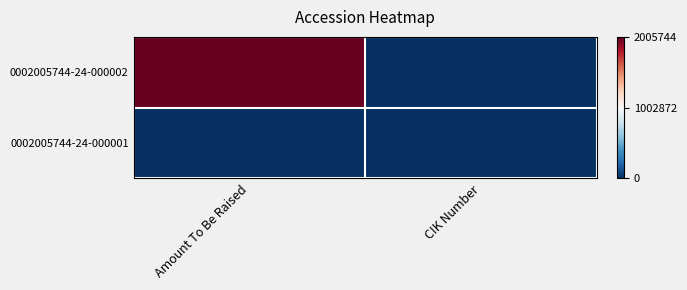

Reading left to right, what are all the values shown in this chart?

0002005744-24-000002: Amount To Be Raised=1	CIK Number=0
0002005744-24-000001: Amount To Be Raised=0	CIK Number=0